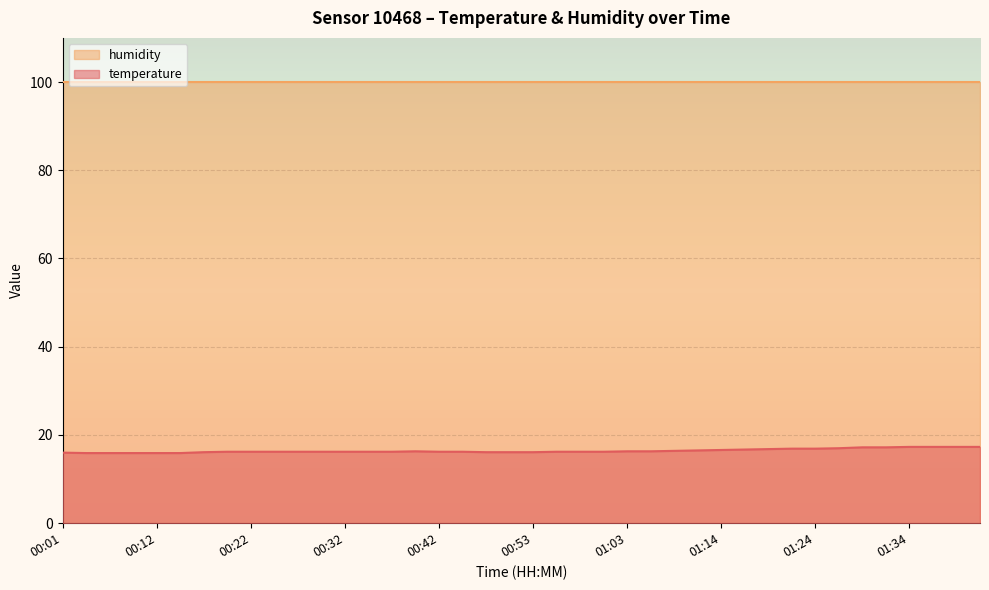

Where does the data first go above 16?

00:17